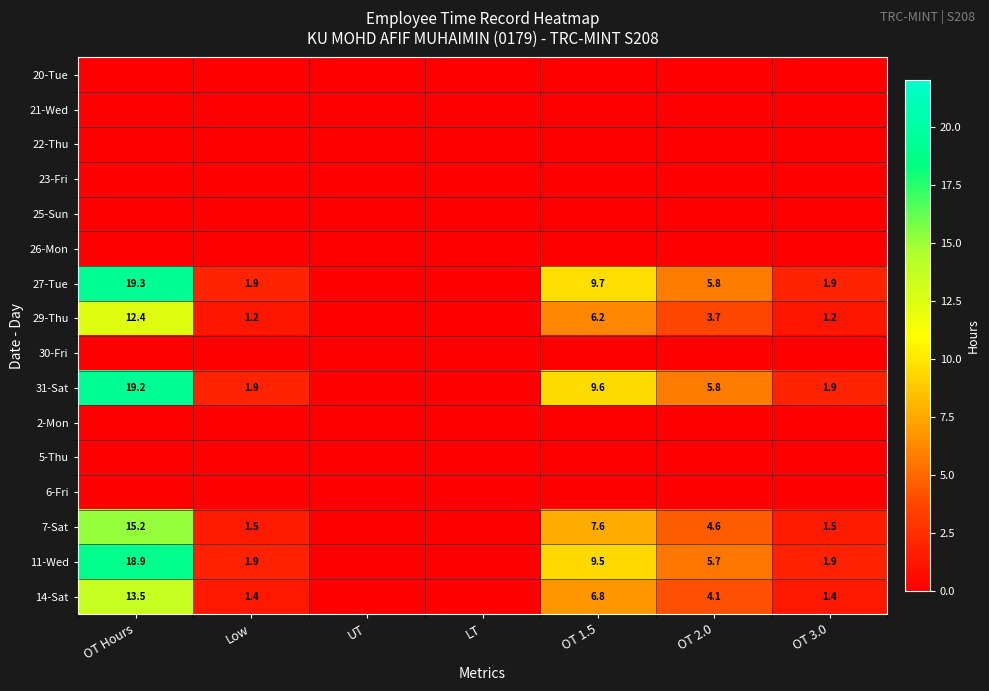

The 31-Sat series shows 5.6 at OT Hours. True or false?

False